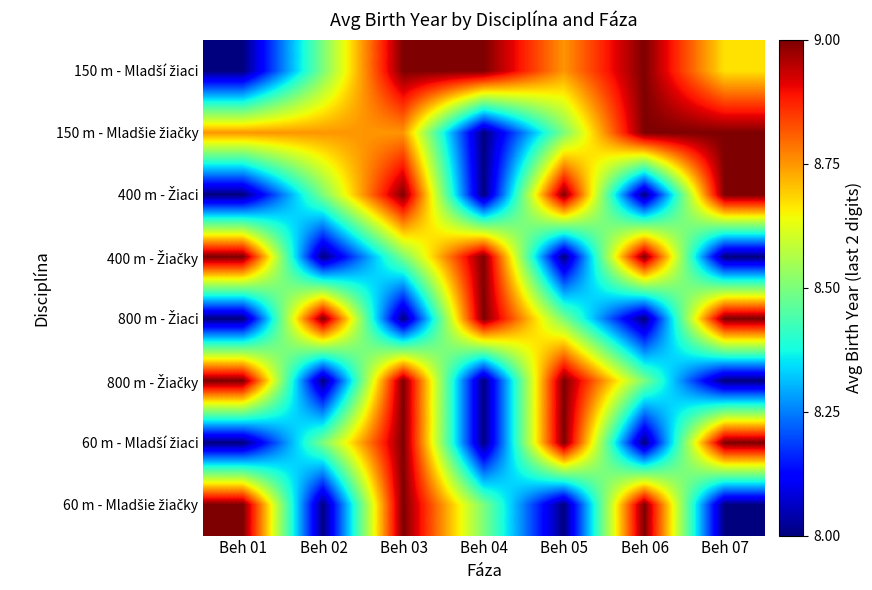

List the series in order of their peak value, highest first.

150 m - Mladší žiaci, 150 m - Mladšie žiačky, 400 m - Žiaci, 400 m - Žiačky, 800 m - Žiaci, 800 m - Žiačky, 60 m - Mladší žiaci, 60 m - Mladšie žiačky